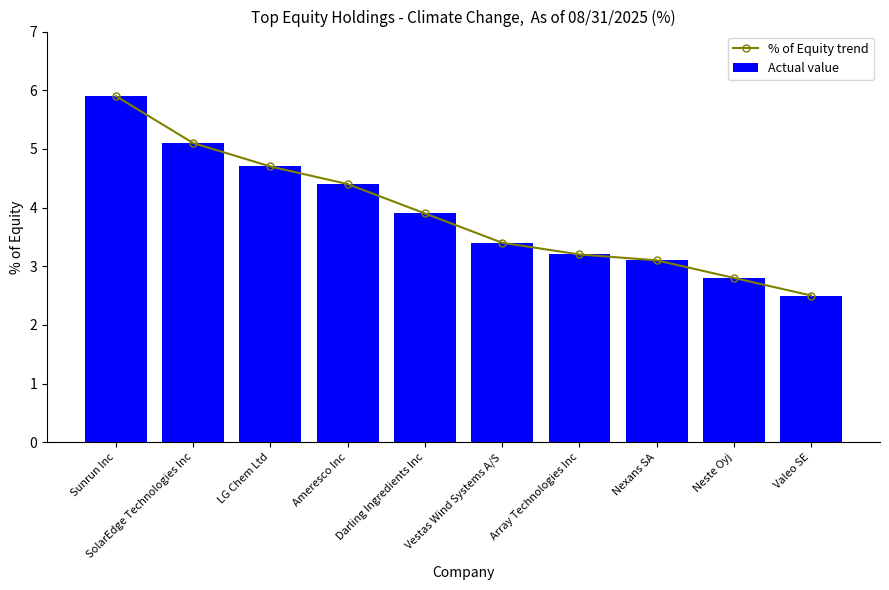

How many values in the Actual value series are below 3?

2